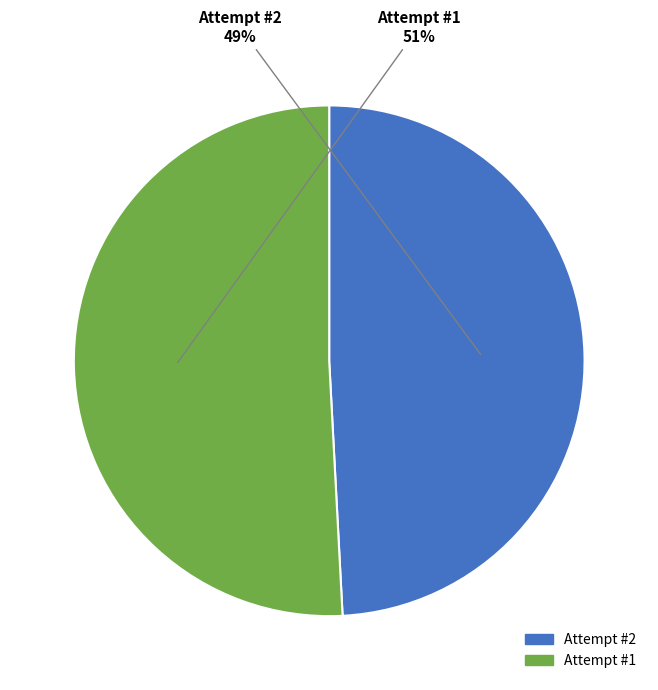

Which slice is the largest?

Attempt #1